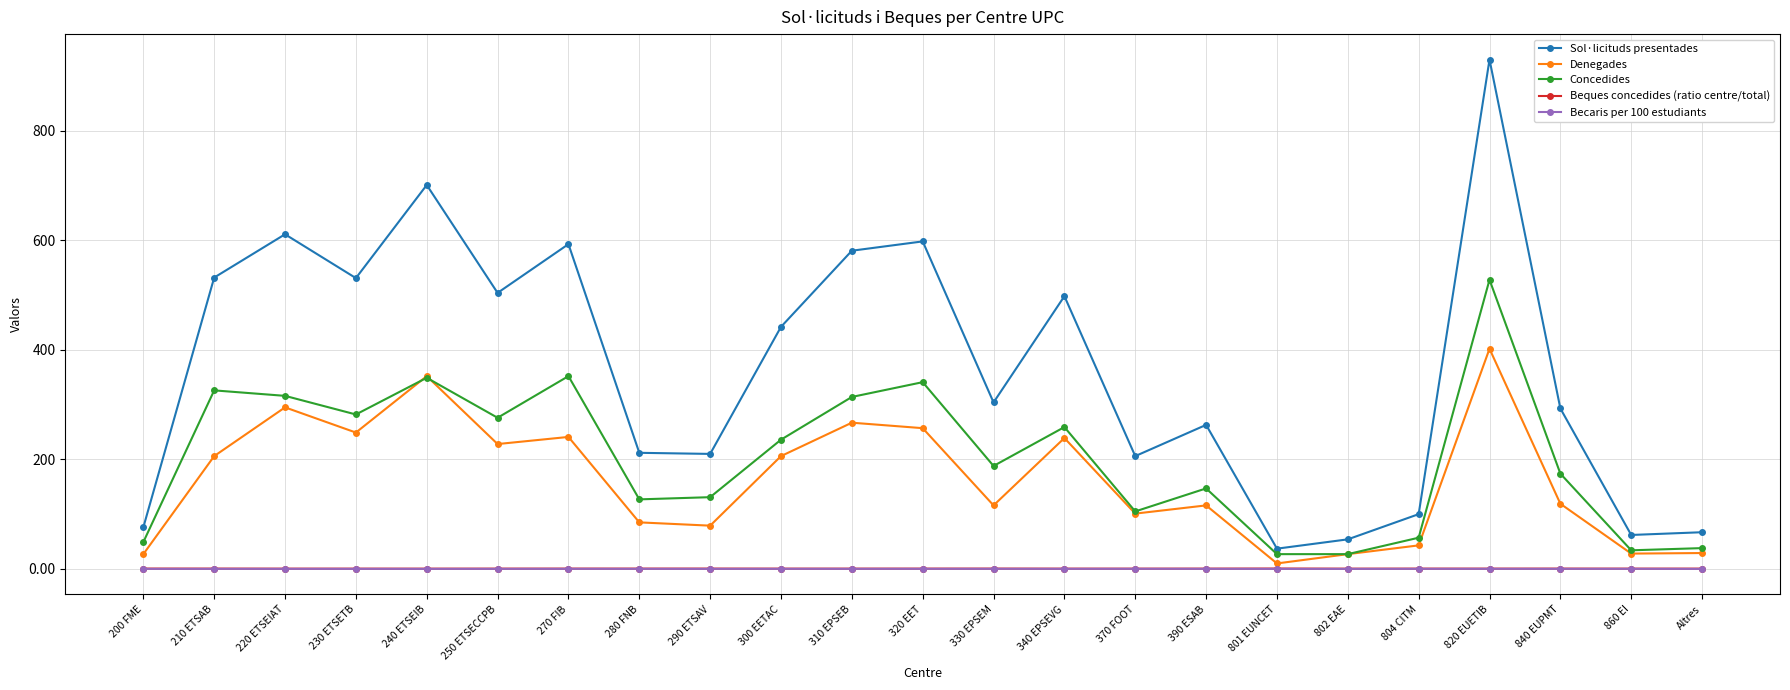

Between which two adjacent categories do Denegades and Concedides first intersect?

230 ETSETB and 240 ETSEIB